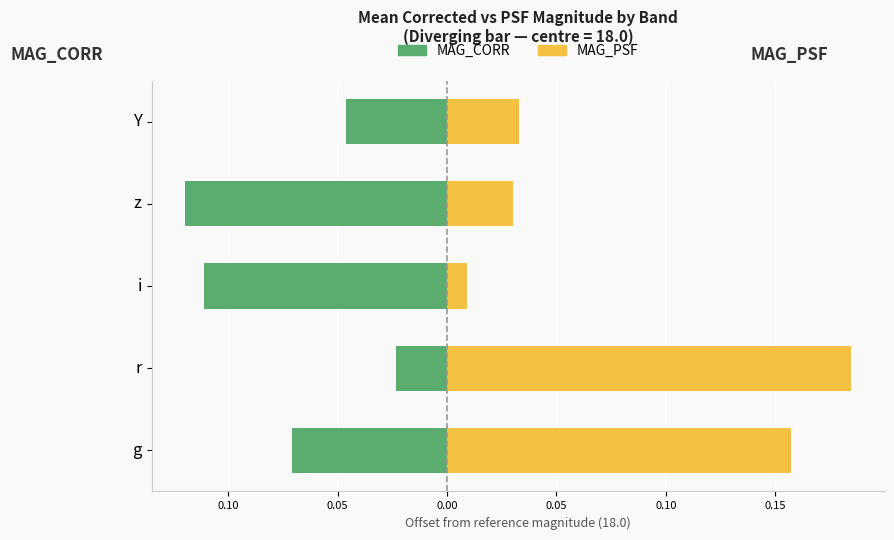

What are all the series names shown in the legend?

MAG_CORR, MAG_PSF